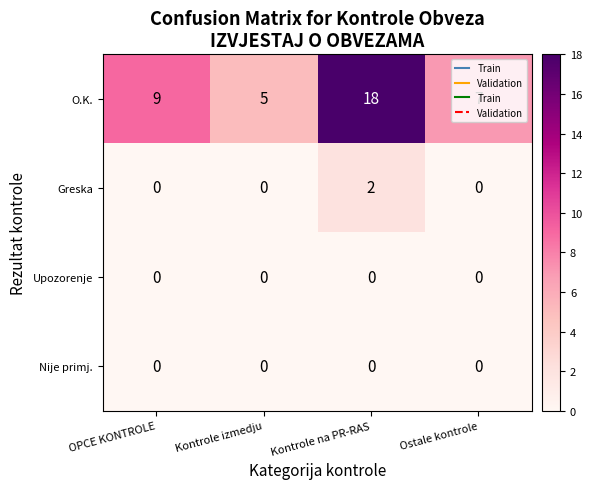

At which category is the sum across all series the highest?

Kontrole na PR-RAS